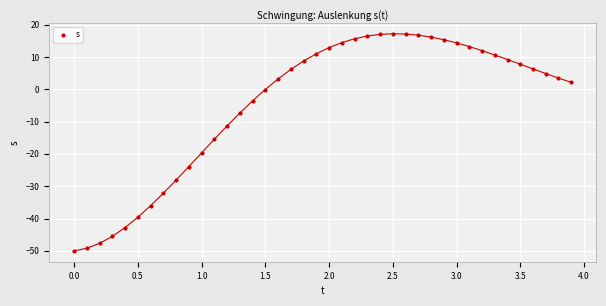

What is the range of X values (max minus min)?

3.9